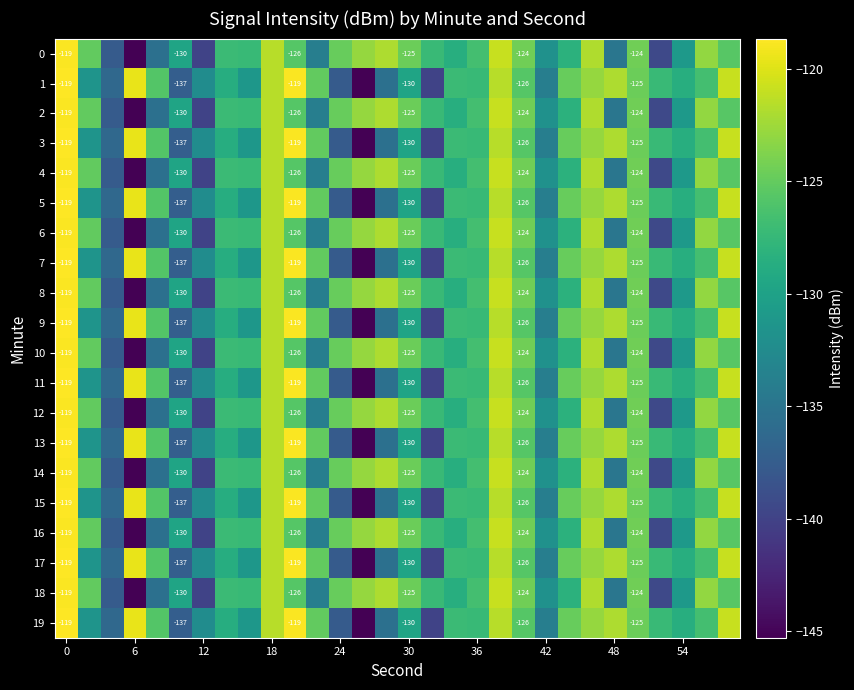

What is the spread (max minus min) of values at 11?

8.8